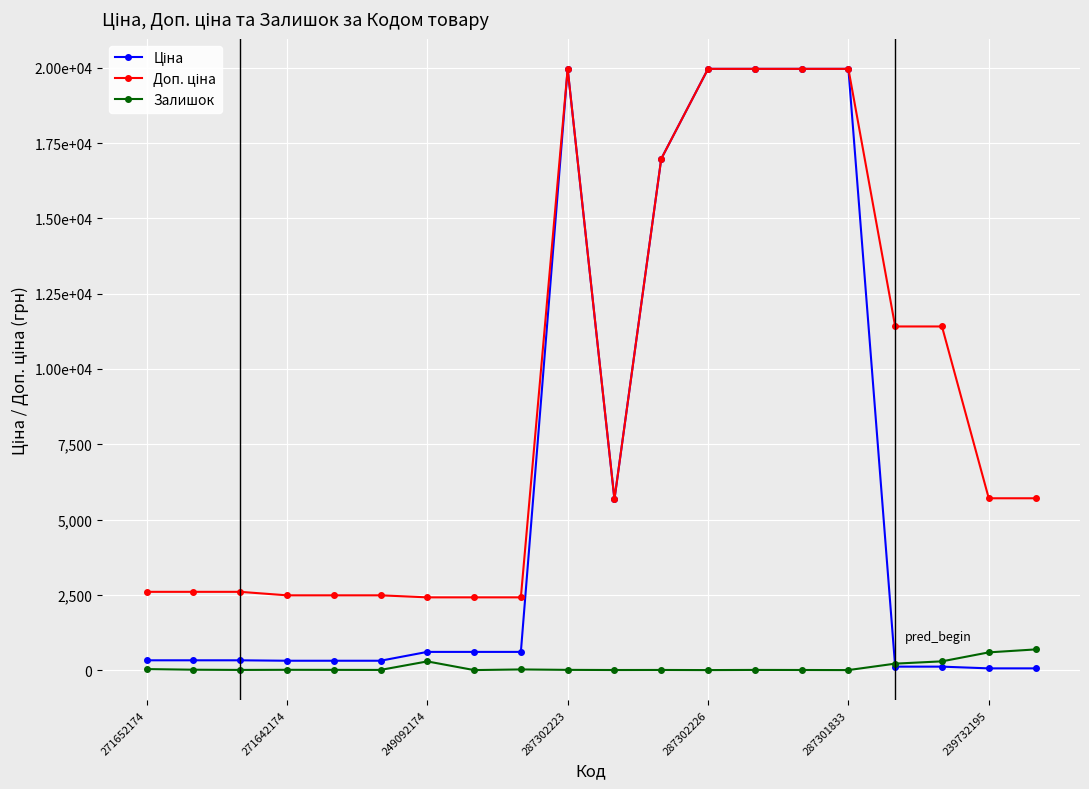

Rank the series by their maximum value, from highest to lowest.

Ціна, Доп. ціна, Залишок